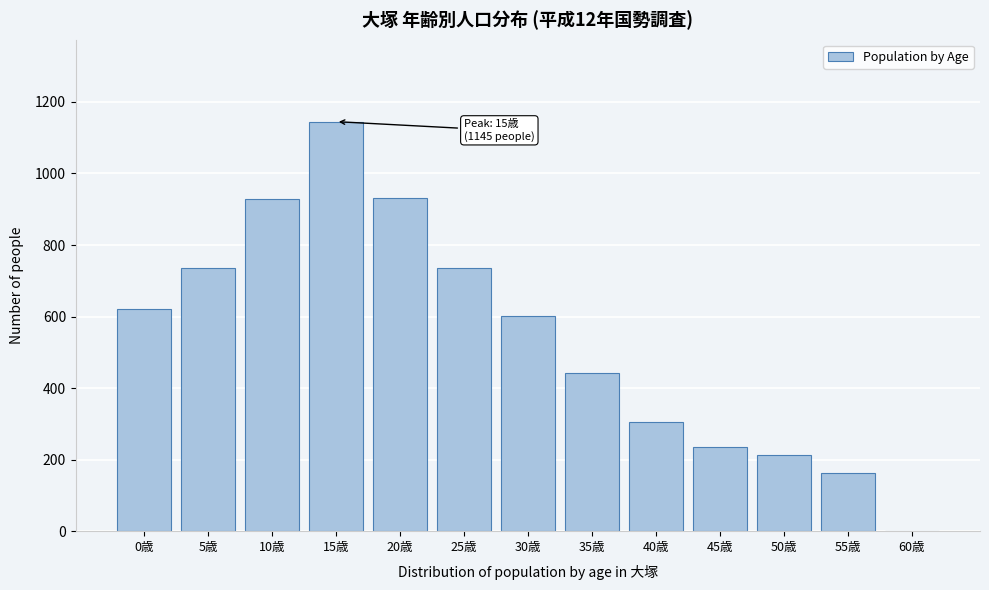

What is the sum of all values?

7059